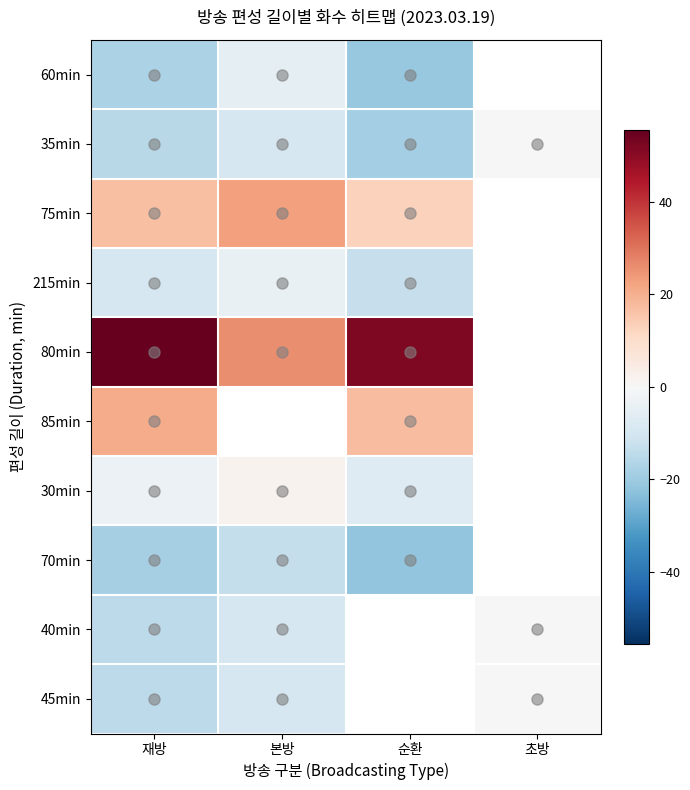

How many data points in 85min are above 17?

1